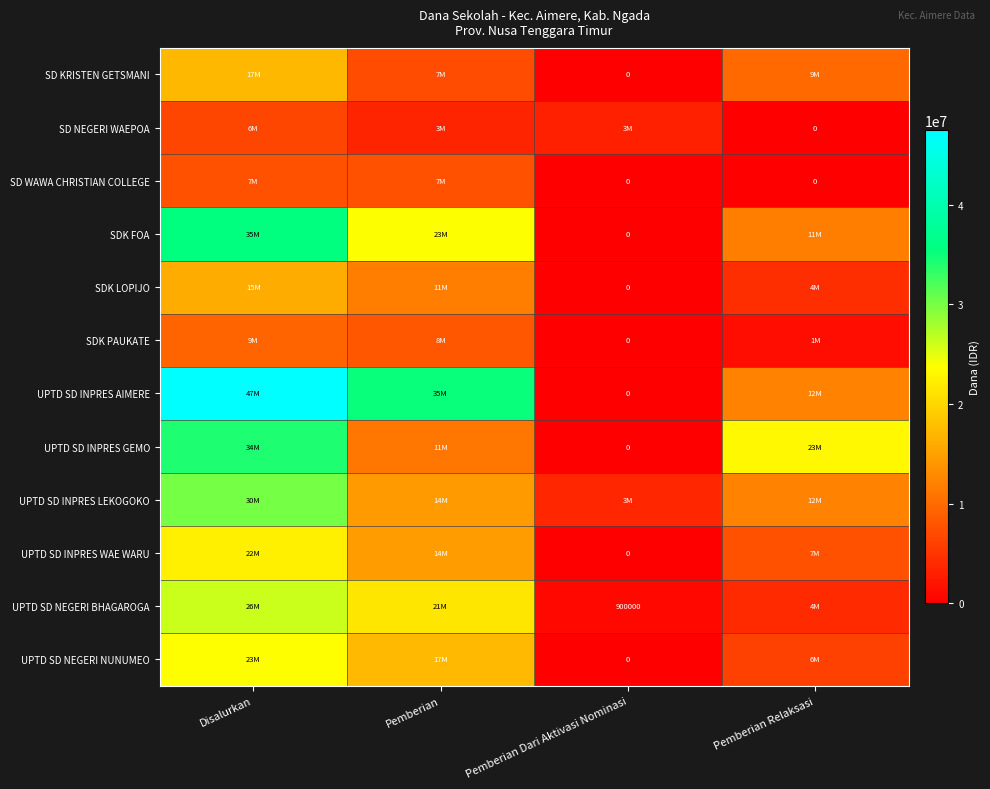

How many distinct data groups are displayed?

12